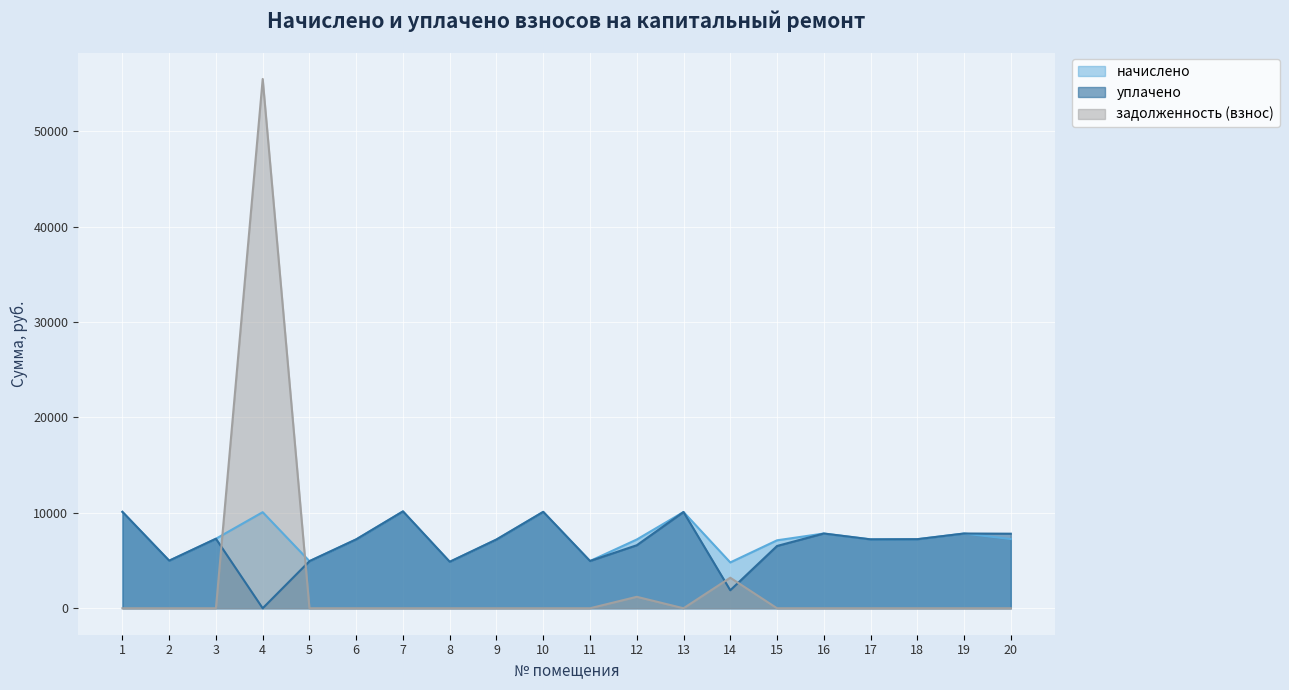

List the series in order of their peak value, lowest first.

начислено, уплачено, задолженность (взнос)